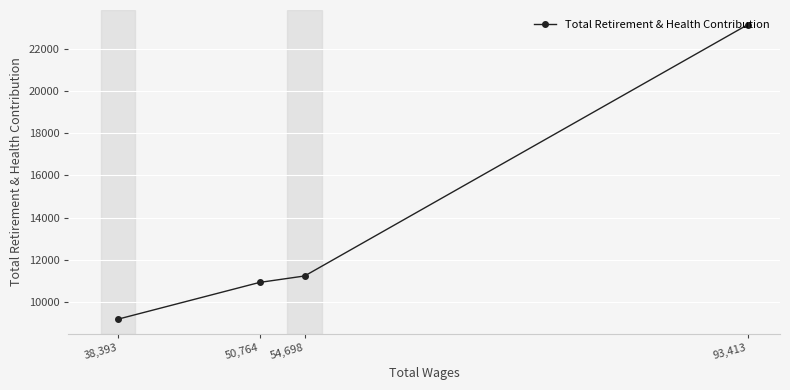

What is the sum of the values at 38,393 and 54,698?

20445